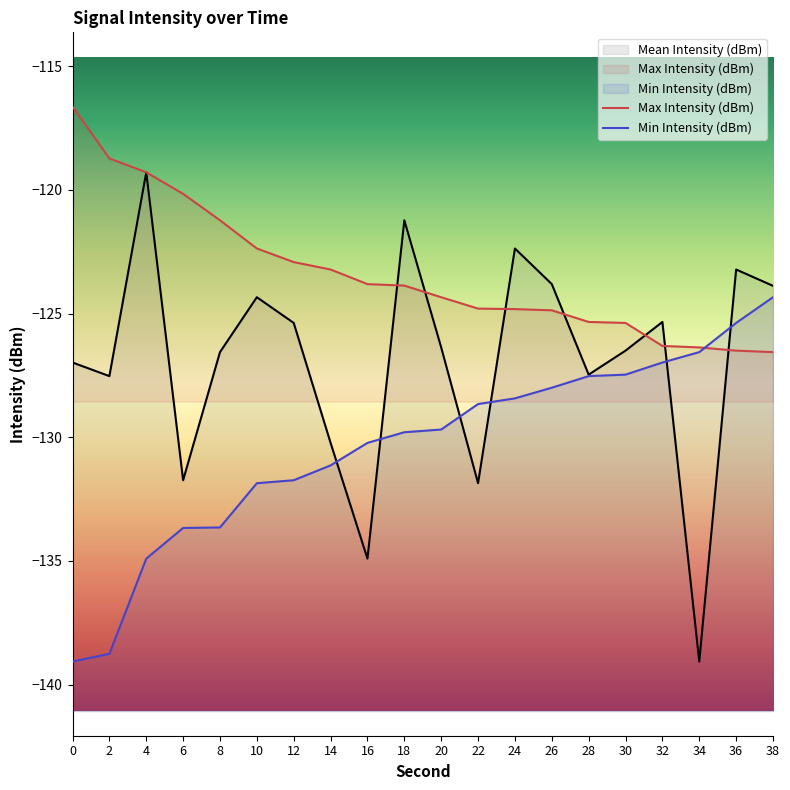

Reading left to right, what are all the values shown in this chart?

Mean Intensity (dBm): -127.0	-127.5	-119.3	-131.7	-126.6	-124.3	-125.4	-130.2	-134.9	-121.2	-126.4	-131.9	-122.4	-123.8	-127.5	-126.5	-125.3	-139.1	-123.2	-123.9
Max Intensity (dBm): -116.6	-118.7	-119.3	-120.2	-121.2	-122.4	-122.9	-123.2	-123.8	-123.9	-124.3	-124.8	-124.8	-124.9	-125.3	-125.4	-126.3	-126.4	-126.5	-126.6
Min Intensity (dBm): -139.1	-138.8	-134.9	-133.7	-133.7	-131.9	-131.7	-131.1	-130.2	-129.8	-129.7	-128.7	-128.4	-128.0	-127.5	-127.5	-127.0	-126.6	-125.4	-124.3